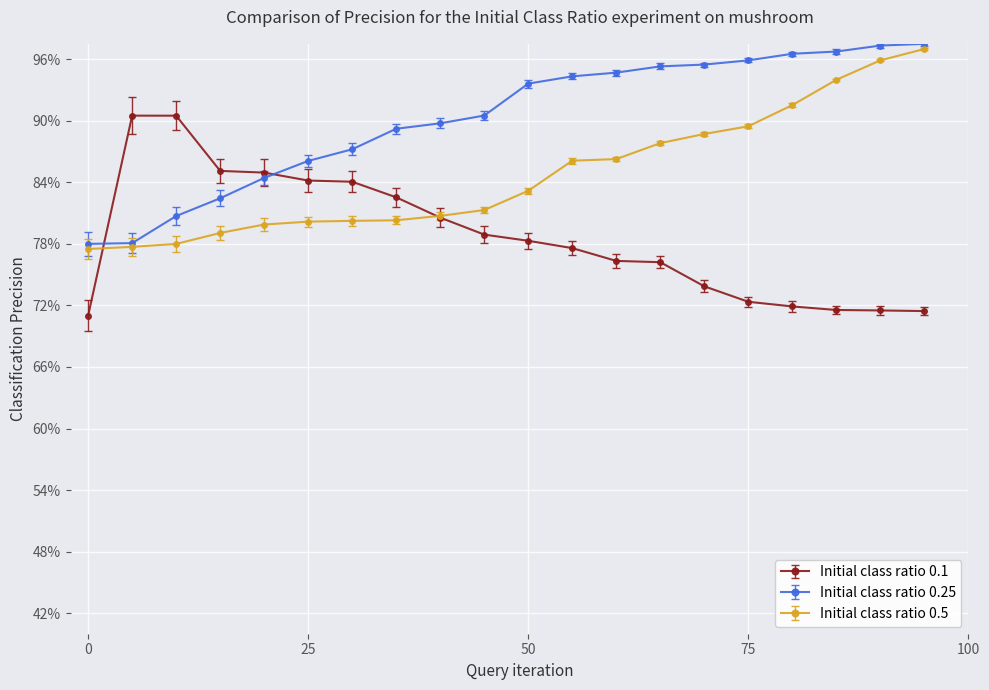

Does the chart display data point markers on the line(s)?

Yes